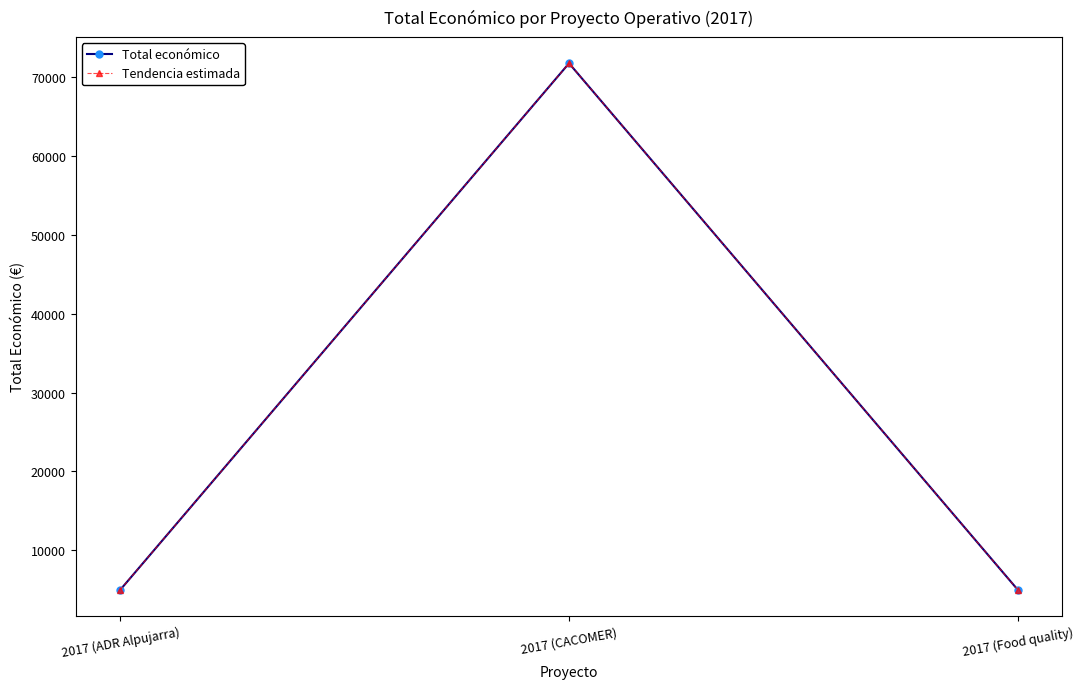

Does the chart have visible grid lines?

No